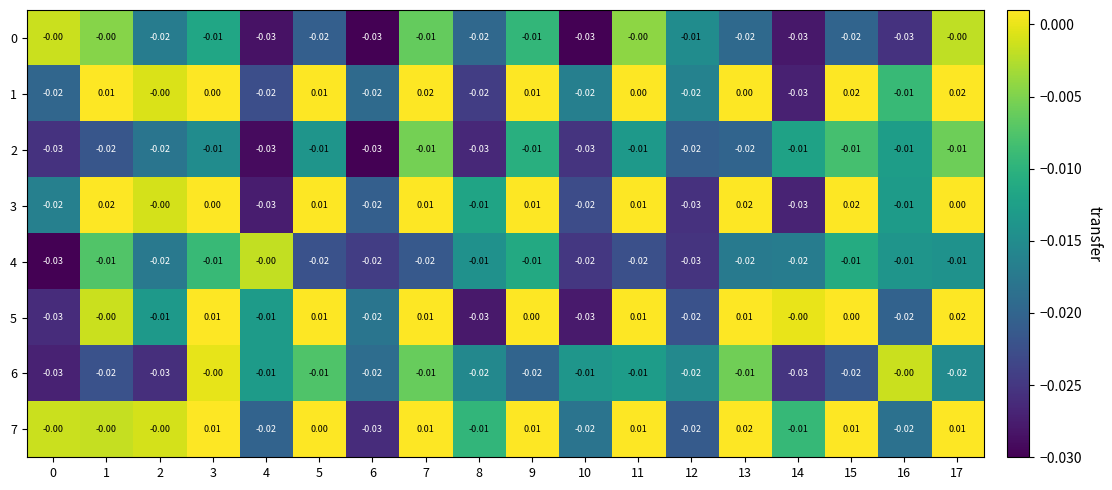

Is the value of 5 at 1 greater than the value of 2 at 11?

Yes